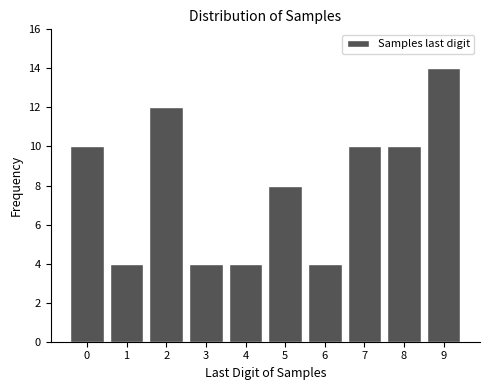

Reading right to left, what are all the values shown in this chart?

9=14	8=10	7=10	6=4	5=8	4=4	3=4	2=12	1=4	0=10